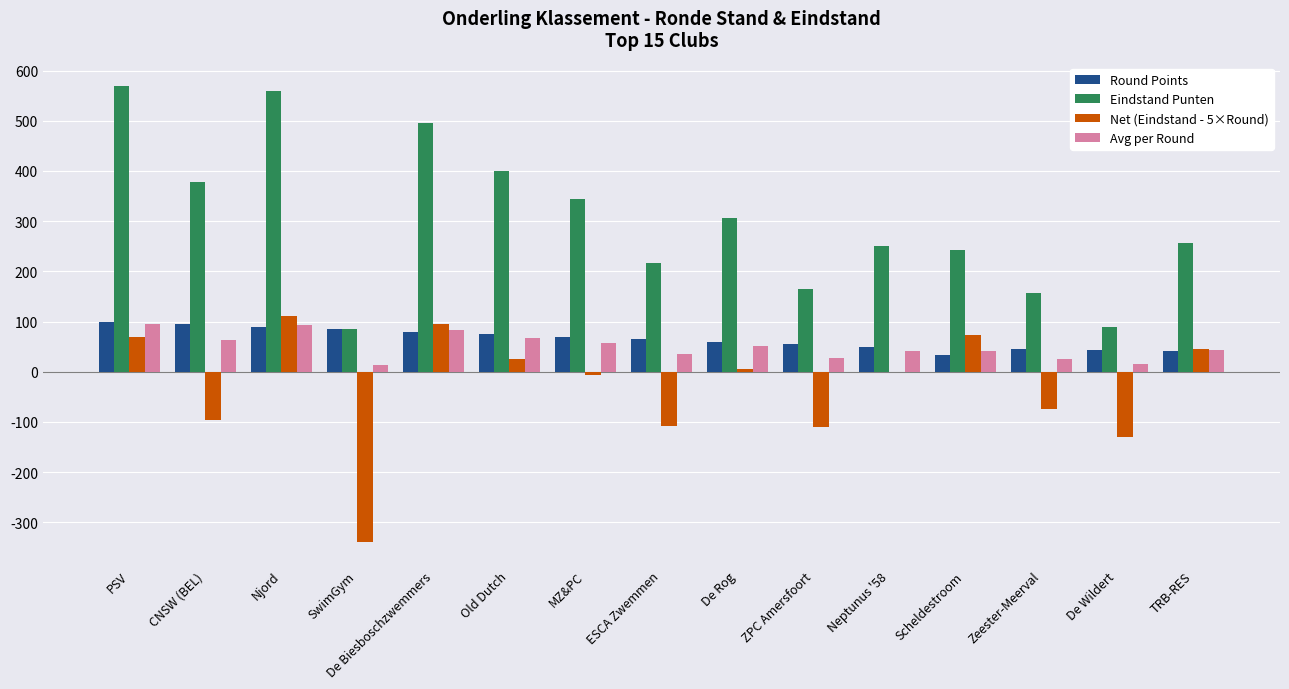

Which series changed the most between CNSW (BEL) and Zeester-Meerval?

Eindstand Punten